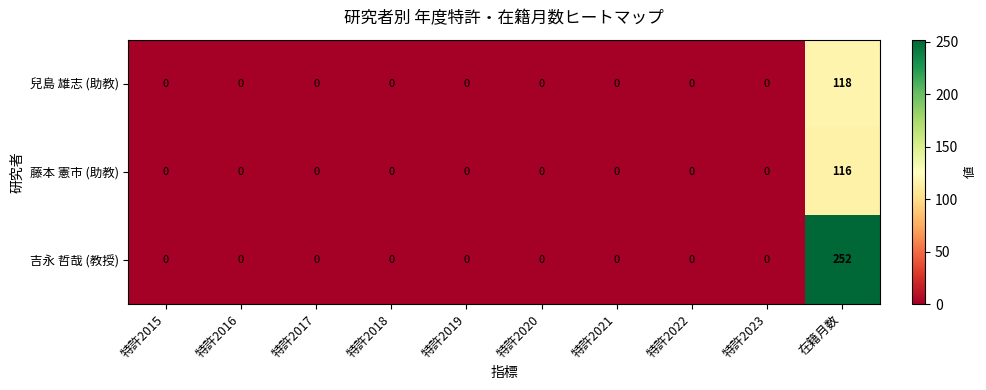

At how many categories does at least one series exceed 101?

1